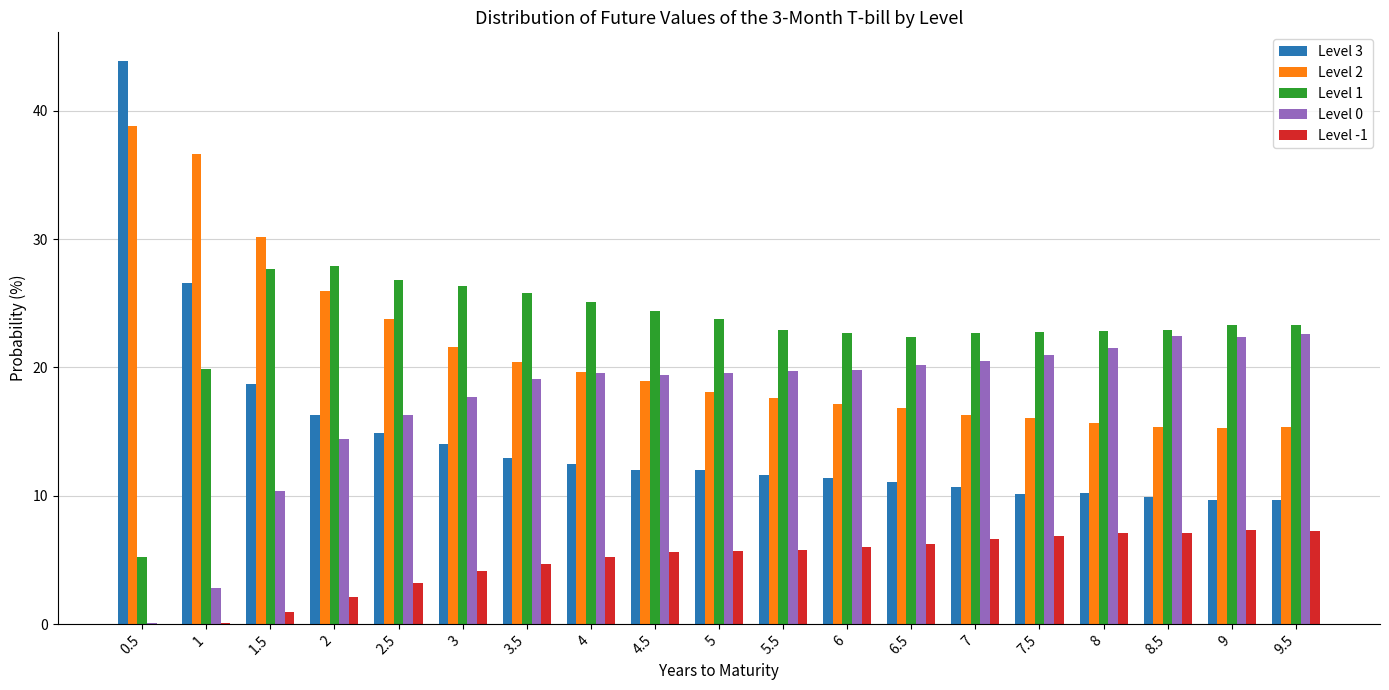

Which series has the widest spread of values?

Level 3